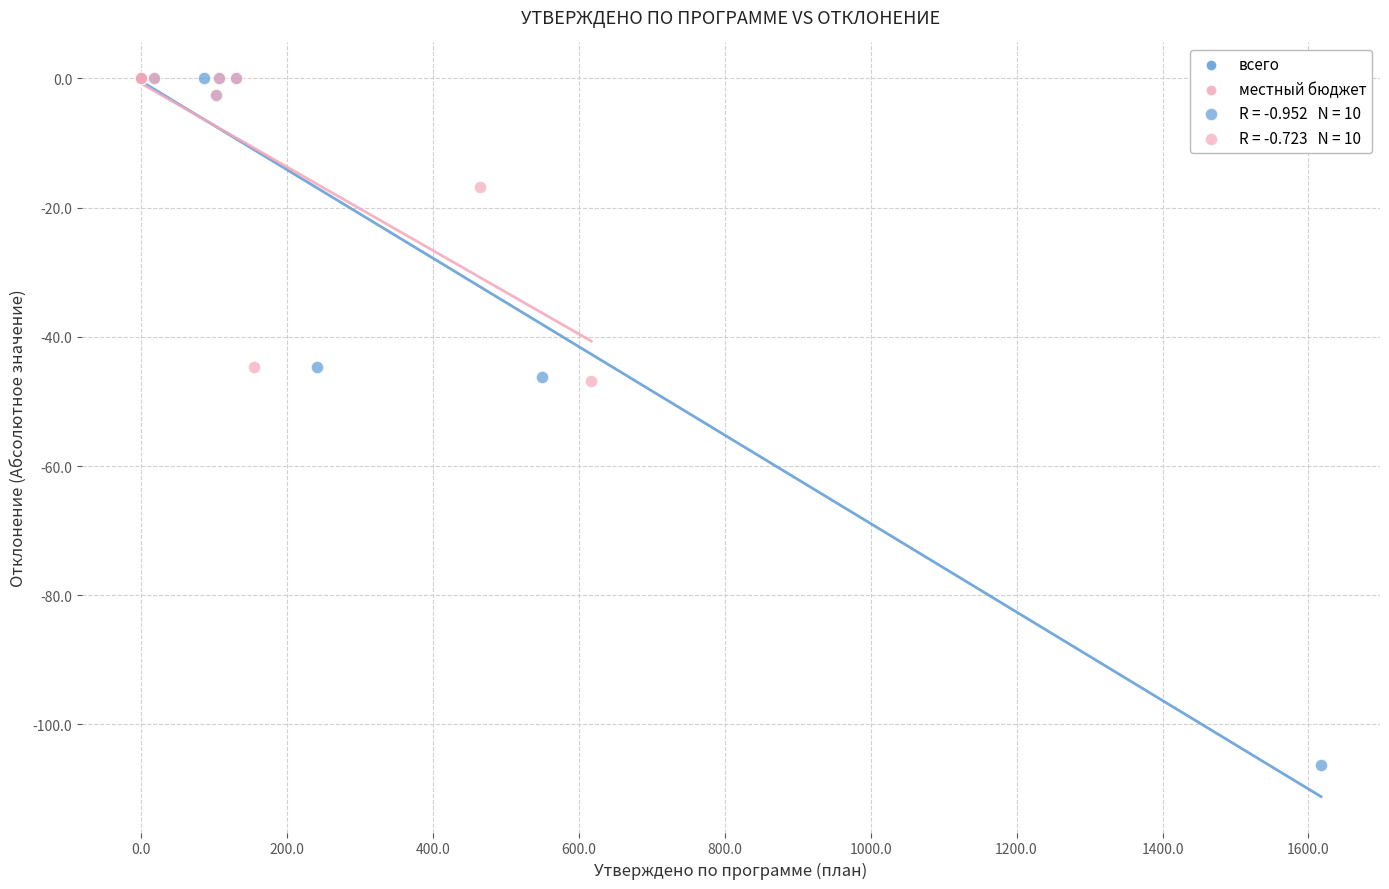

Which series has the widest spread of Y values?

всего